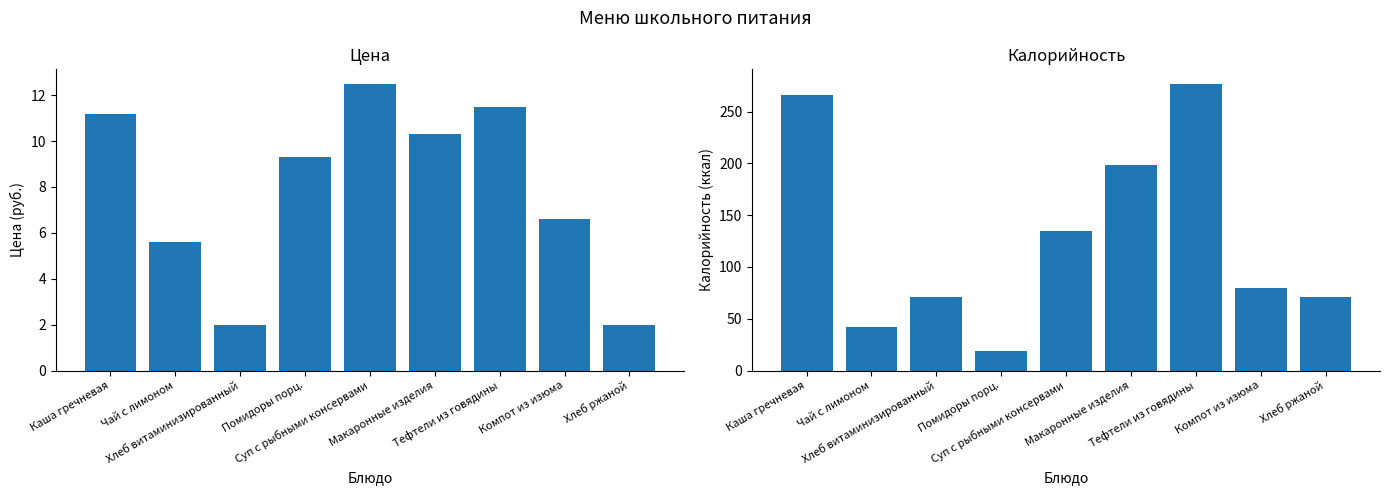

At which category is the sum across all series the highest?

Тефтели из говядины